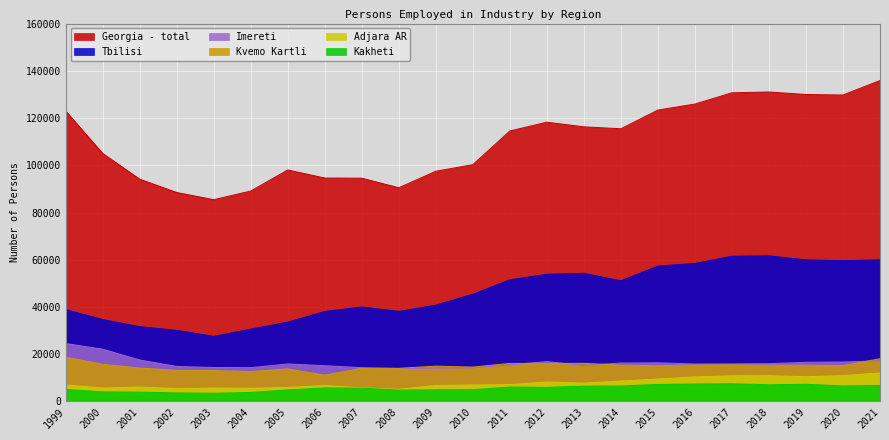

Reading right to left, extract all data points from this chart.

Georgia - total: 135883	129759	129970	131029	130688	125923	123392	115463	116285	118244	114521	100266	97463	90487	94532	94607	98022	89100	85441	88490	94124	105010	123025
Tbilisi: 59964	59606	59941	61656	61476	58439	57312	51077	54242	53847	51493	45399	40762	38144	39985	38101	33577	30613	27568	30107	31673	34668	38910
Adjara AR: 12049	10959	10466	10920	10858	10422	9494	8670	7752	8244	7130	6980	6742	5161	5732	6726	5937	5592	5687	5456	6112	5690	6958
Imereti: 17185	16717	16572	16017	15908	15871	16366	16280	15222	16892	15505	14232	14070	13946	14293	15151	15891	14311	14371	14837	17556	22132	24531
Kakheti: 6765	6581	7267	7053	7501	7407	7198	6554	6498	5983	6091	4986	4957	4823	5609	5751	4886	3820	3467	3613	3937	4071	5092
Kvemo Kartli: 18071	15213	15329	15352	15527	15430	15130	15384	16130	16101	16113	14561	14946	14035	14065	11148	13775	12694	13075	13207	14131	15755	18736